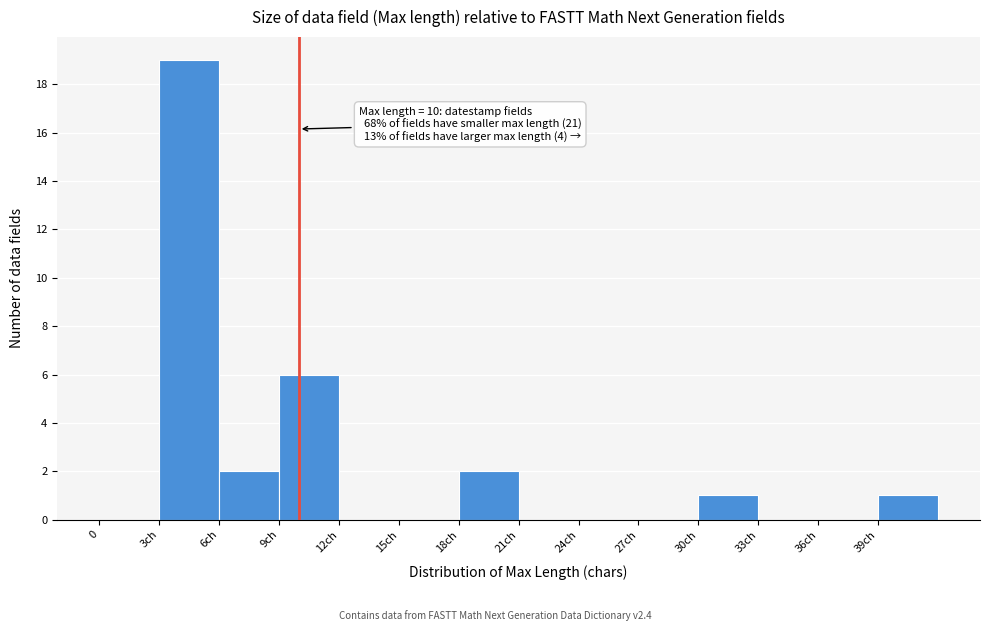

Reading right to left, what are all the values shown in this chart?

39ch=1	36ch=0	33ch=0	30ch=1	27ch=0	24ch=0	21ch=0	18ch=2	15ch=0	12ch=0	9ch=6	6ch=2	3ch=19	0=0